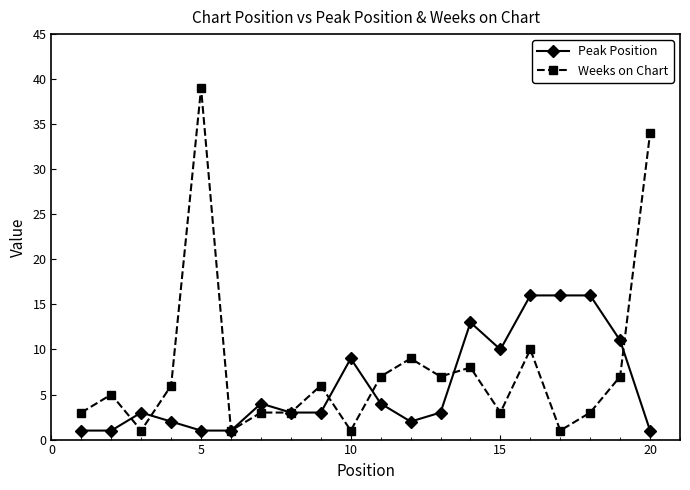

What is the value of the Peak Position point at the 18th from the left?

16